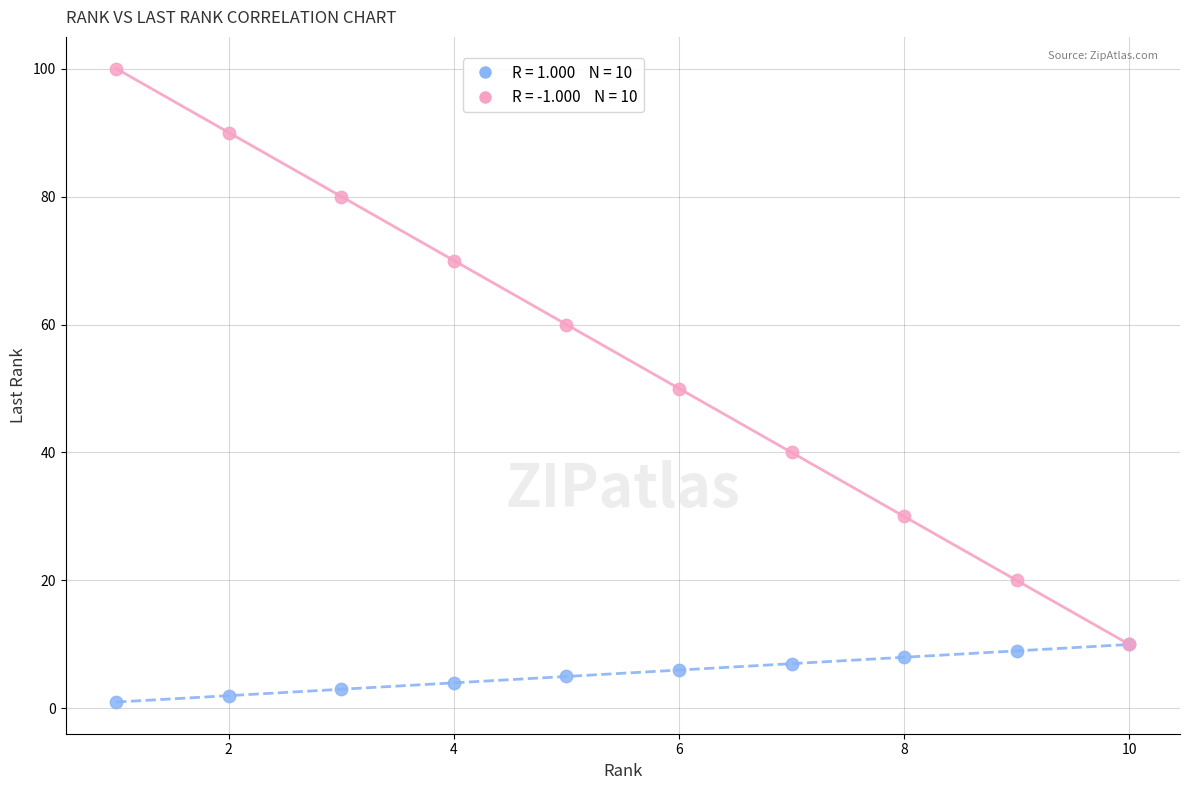

What is the maximum value shown in the chart?

100.0